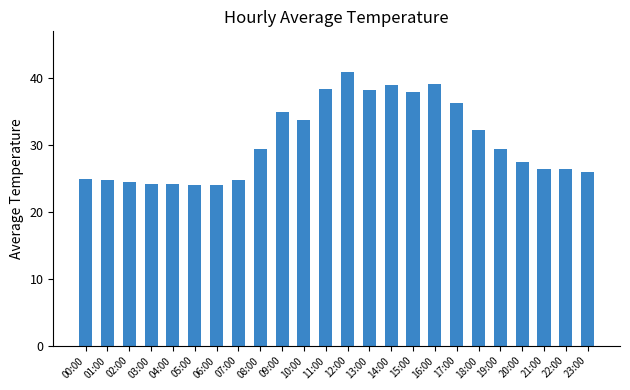

At which label is the value closest to 32?

18:00